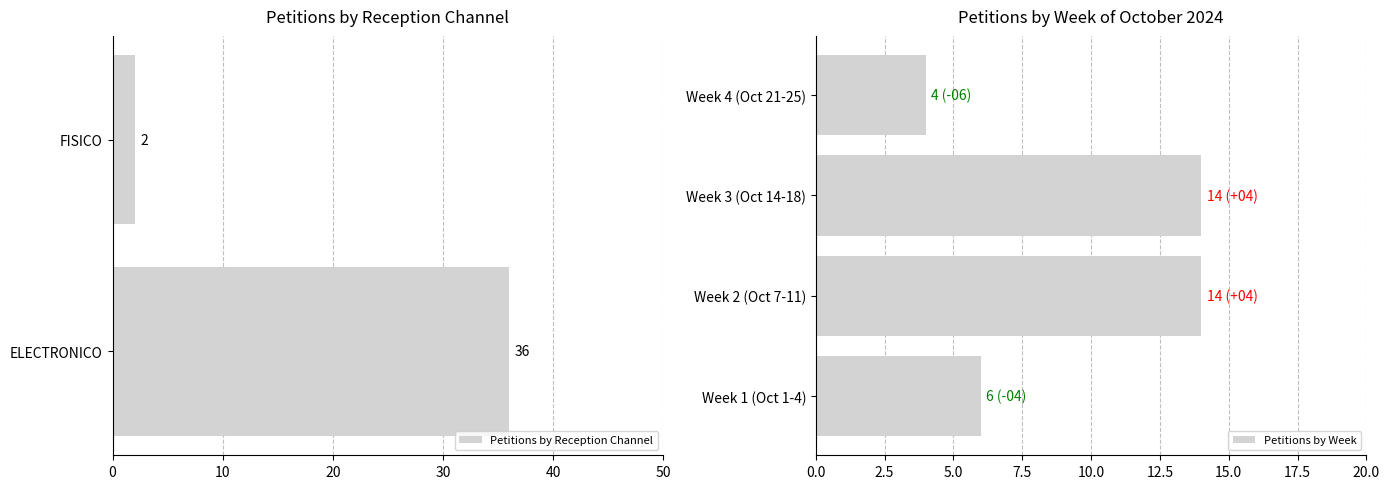

Rank the categories by value from highest to lowest.

ELECTRONICO, FISICO